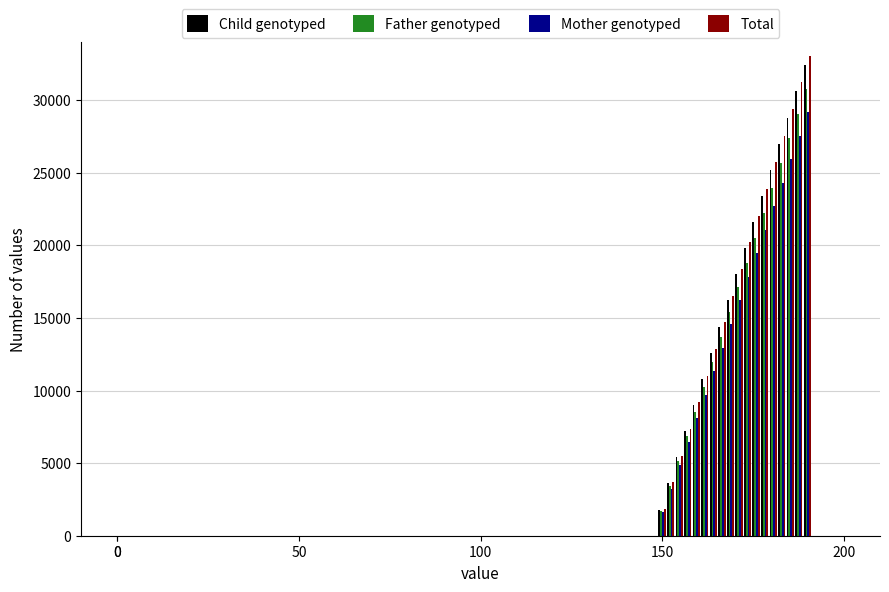

How many groups of bars are there?

18